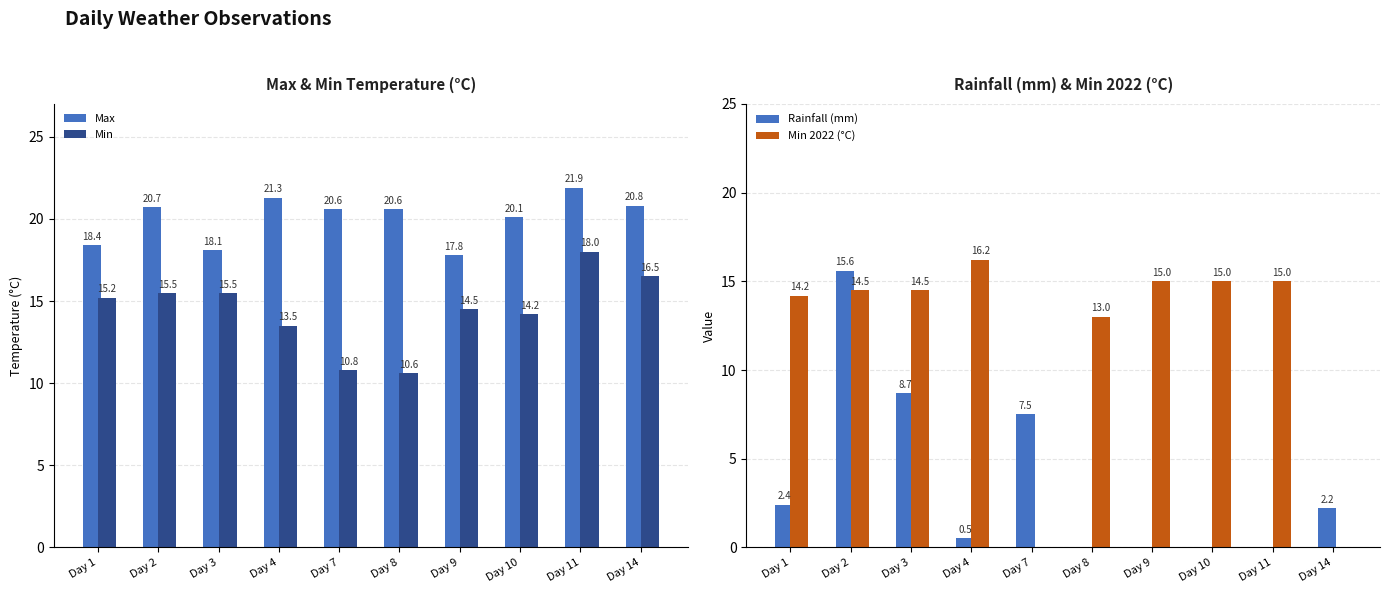

Reading right to left, transcribe all the data shown in this chart.

Max: 20.8	21.9	20.1	17.8	20.6	20.6	21.3	18.1	20.7	18.4
Min: 16.5	18.0	14.2	14.5	10.6	10.8	13.5	15.5	15.5	15.2
Rainfall (mm): 2.2	0.0	0.0	0.0	0.0	7.5	0.5	8.7	15.6	2.4
Min 2022 (°C): 0.0	15.0	15.0	15.0	13.0	0.0	16.2	14.5	14.5	14.2